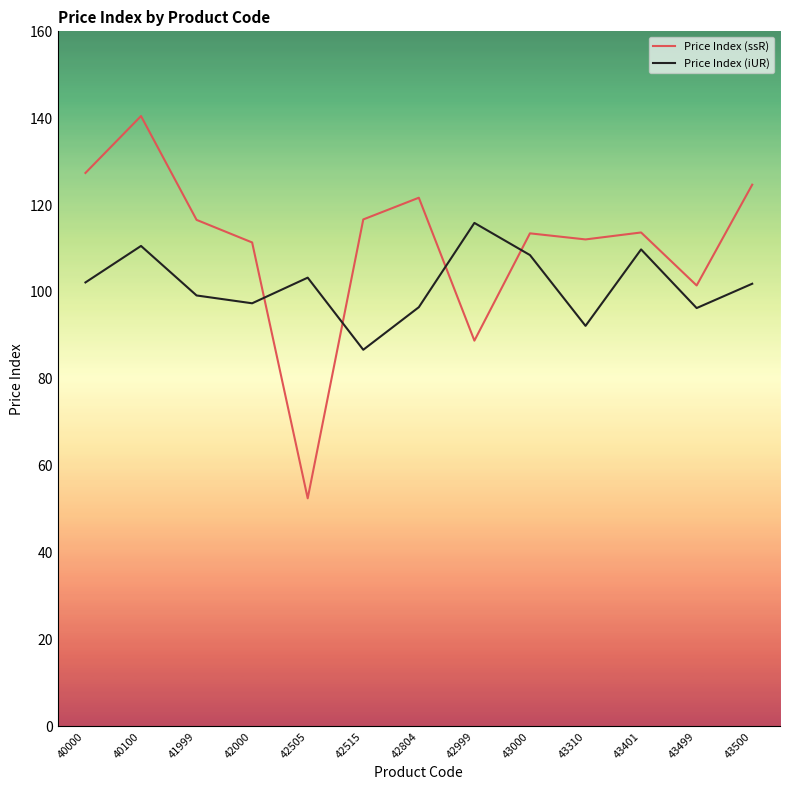

What is the spread (max minus min) of values at 43310?

19.9